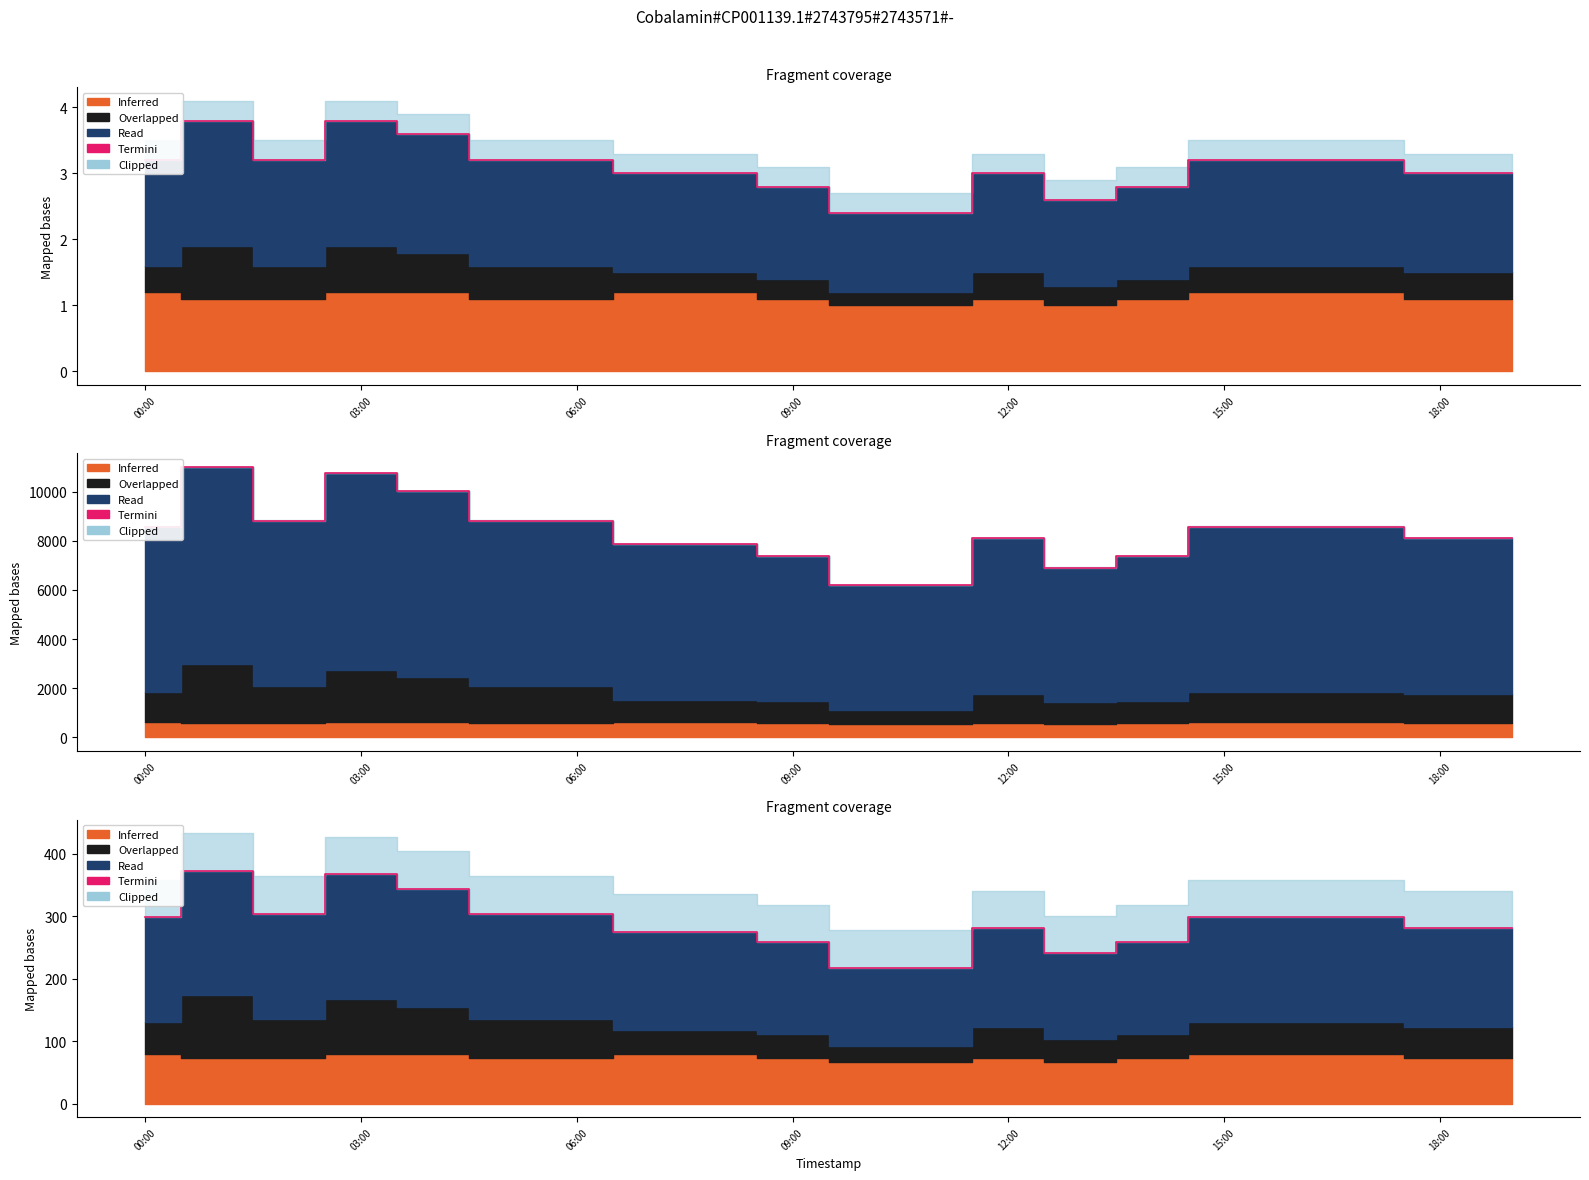

What is the label of the 4th point from the left?

03:00